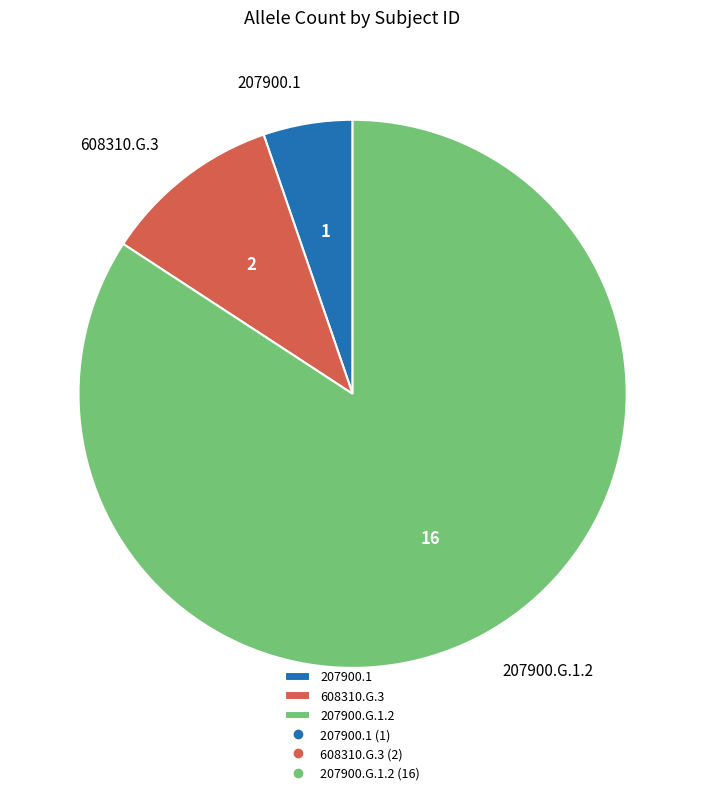

Rank the categories by value from lowest to highest.

207900.1, 608310.G.3, 207900.G.1.2